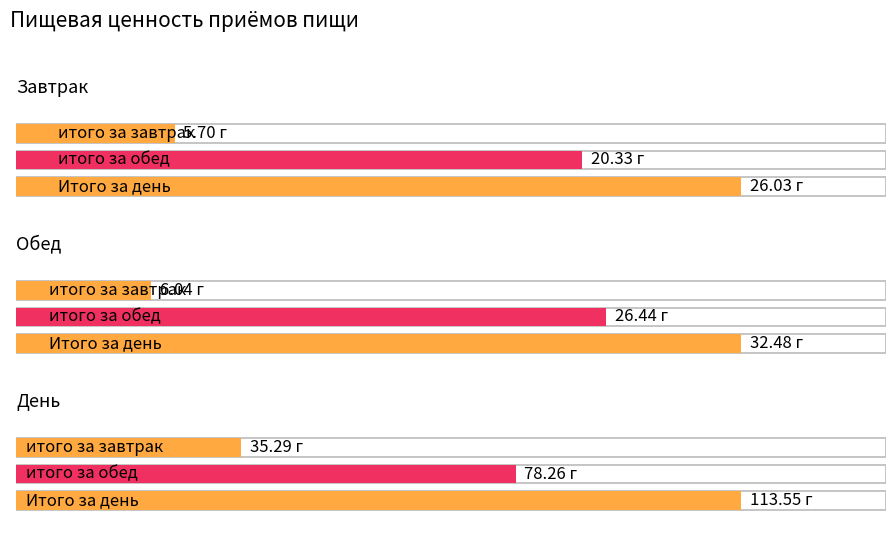

List the labels in order of Жиры value, largest first.

Итого за день, итого за обед, итого за завтрак